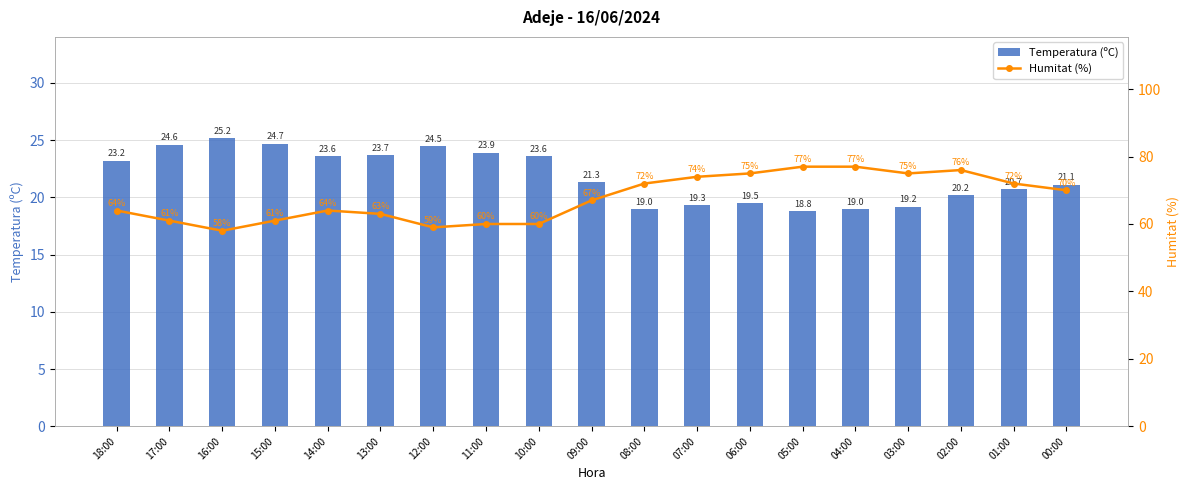

At which label does Temperatura (ºC) first exceed 21?

18:00